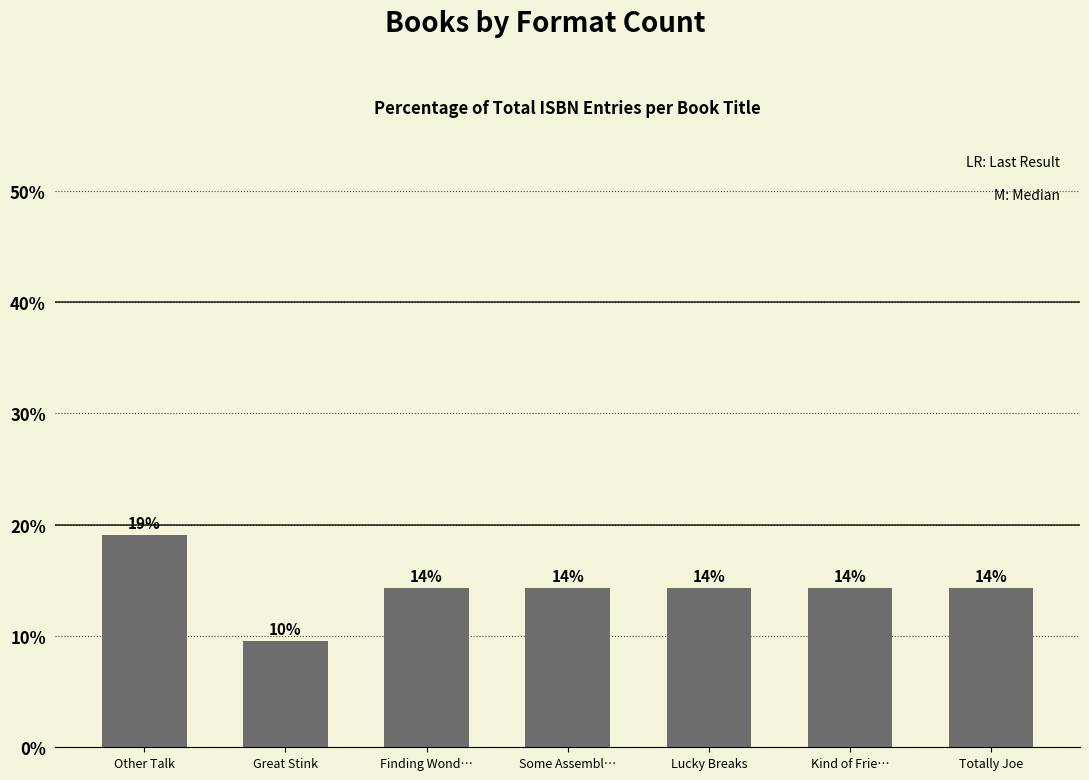

How many bars are there in total?

7